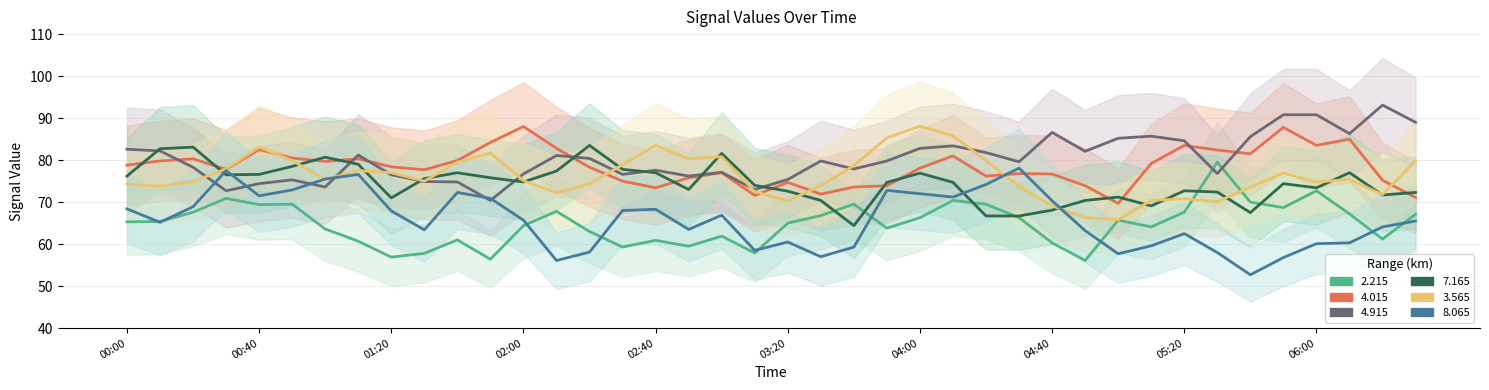

The value of 4.015 at 04:00 is 78.1. True or false?

True